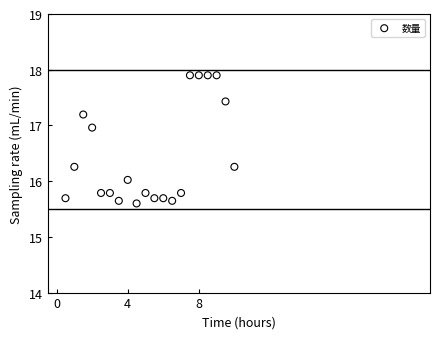

What is the range of Y values (max minus min)?

2.3